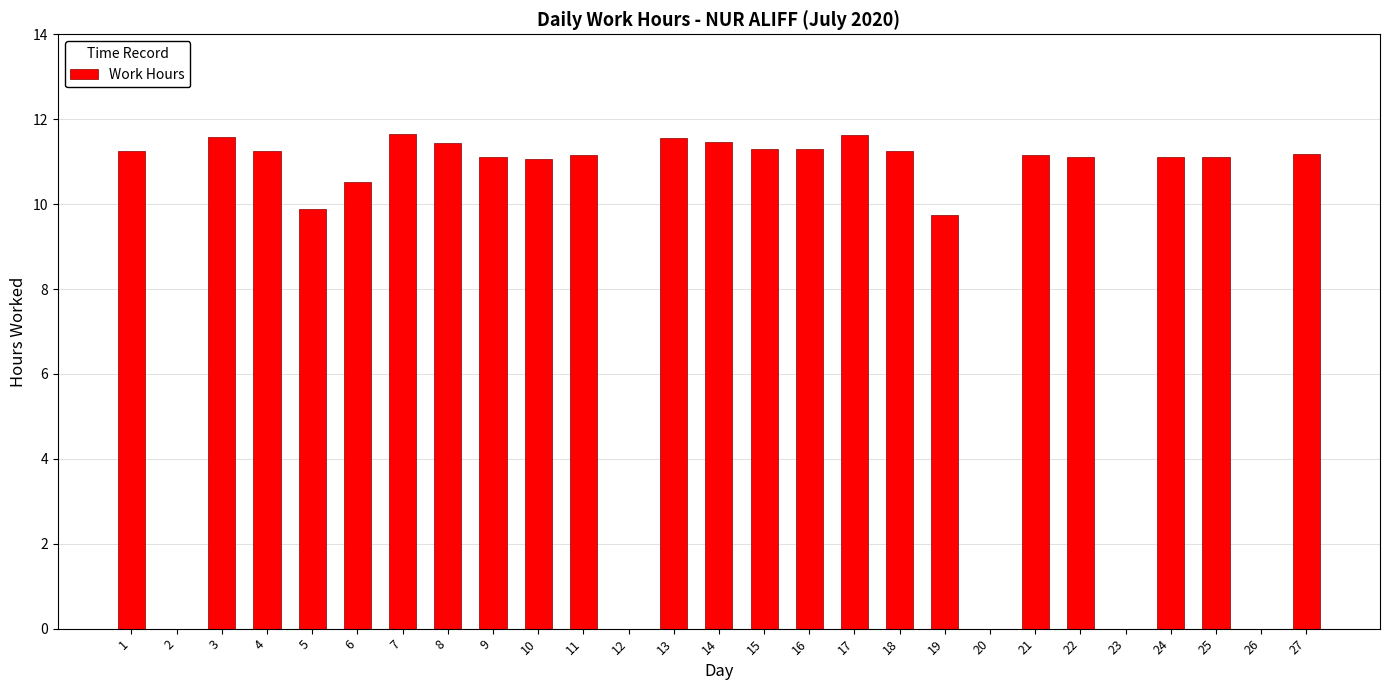

What is the greatest value displayed?

11.7